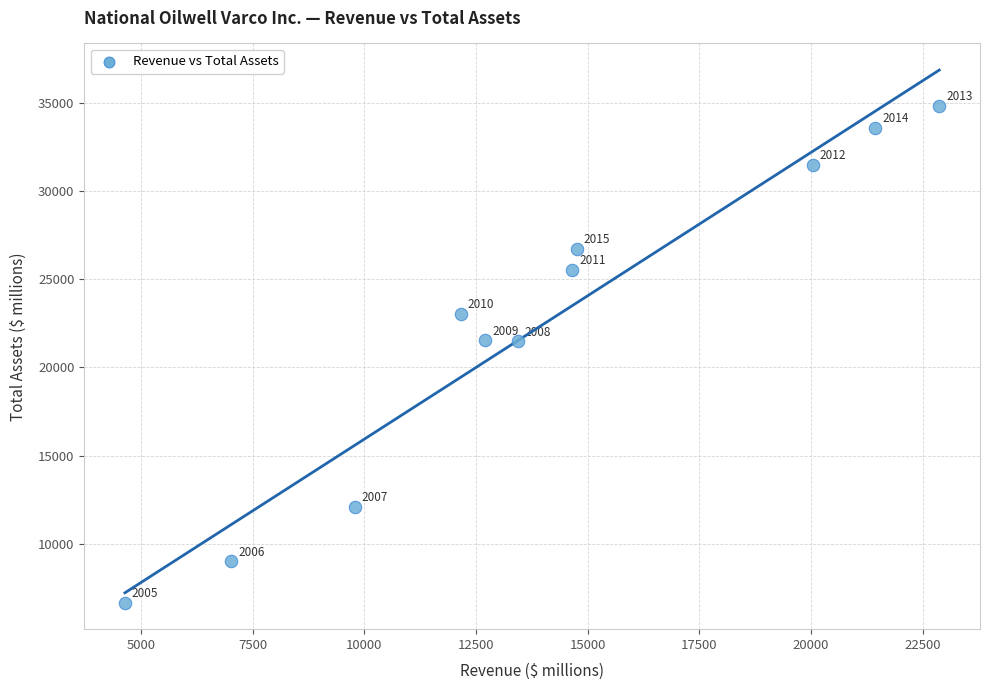

What is the range of Y values (max minus min)?

28133